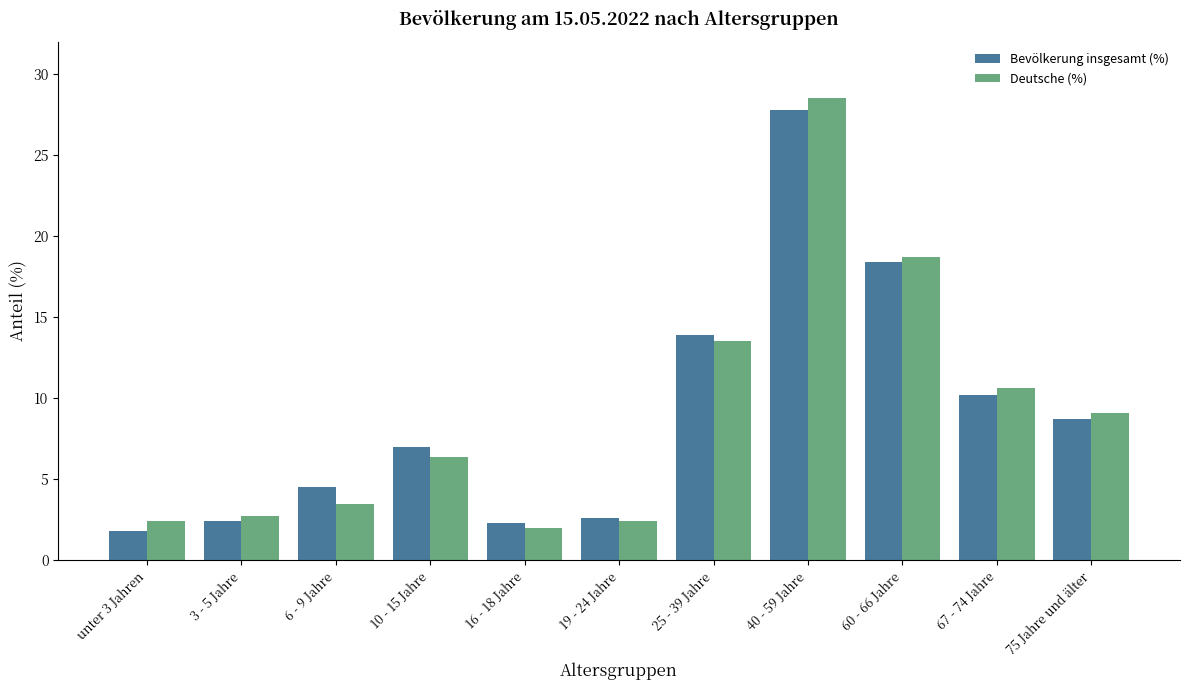

Rank the series at 67 - 74 Jahre from lowest to highest value.

Bevölkerung insgesamt (%), Deutsche (%)